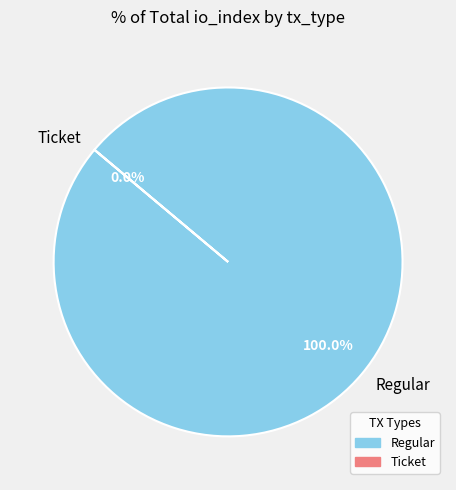

Which slice represents more than half of the pie?

Regular